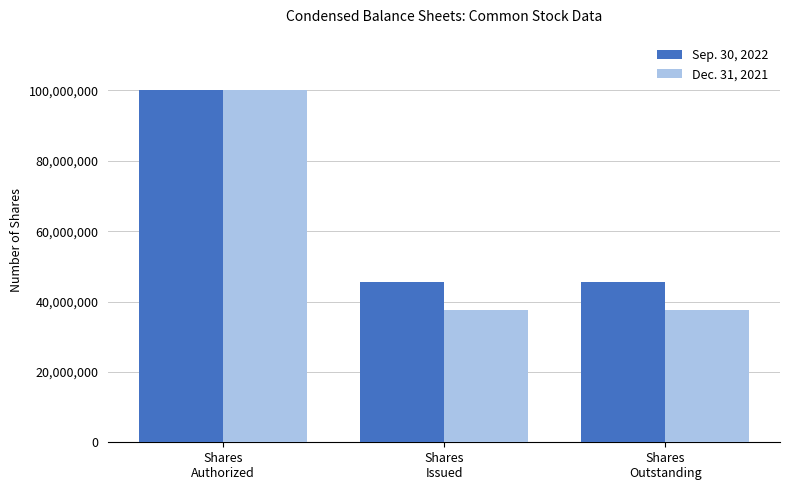

What are all the series names shown in the legend?

Sep. 30, 2022, Dec. 31, 2021